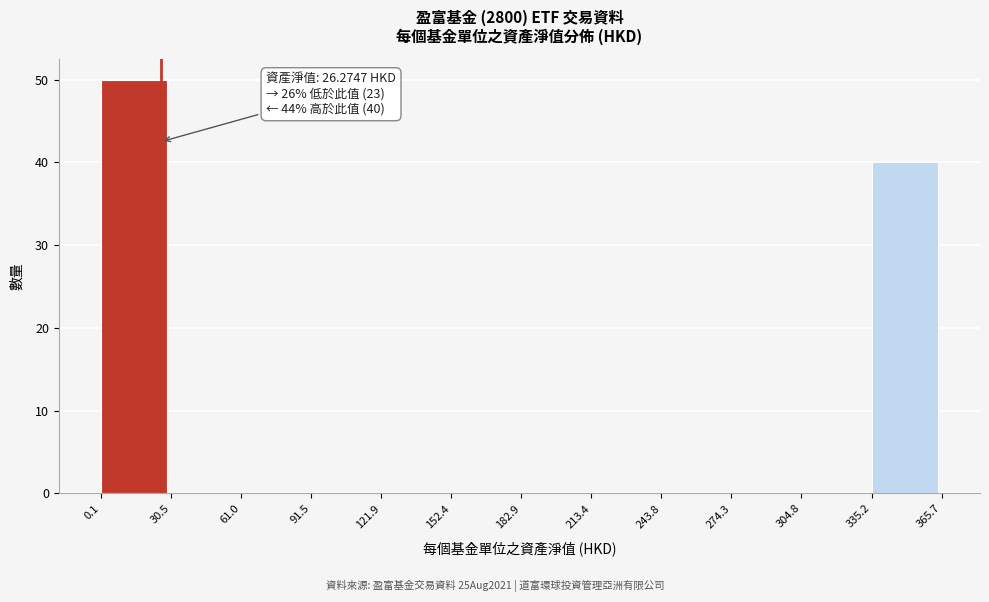

Which range on the x-axis has the tallest bar?

0.1 to 30.5